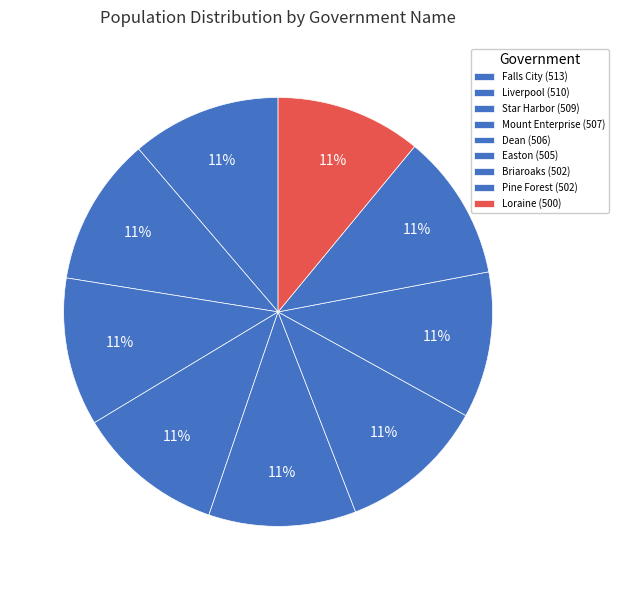

Which category has the biggest portion of the pie?

Falls City